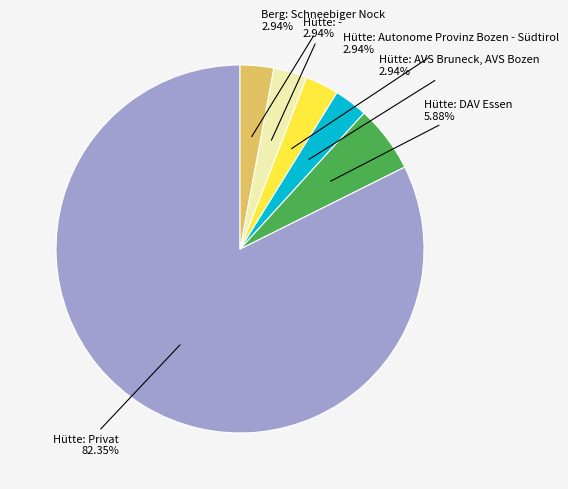

To the nearest percent, what percentage of the pie is Berg: Schneebiger Nock?

3%